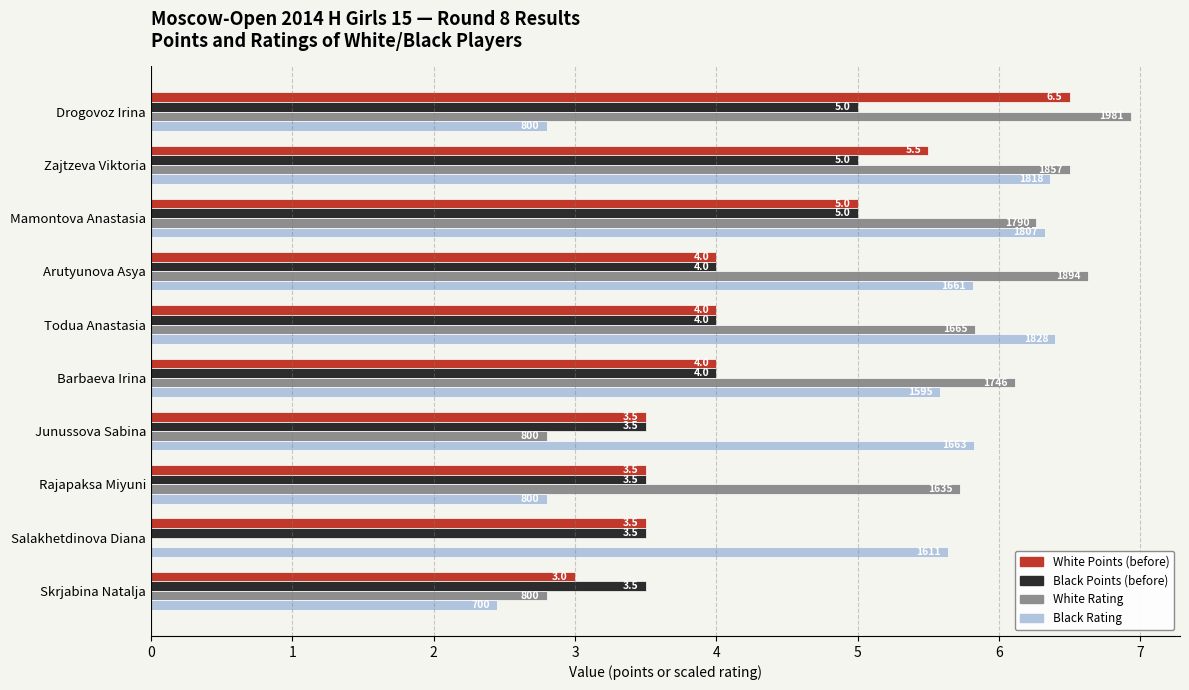

What is the sum of the White Points (before) values at Salakhetdinova Diana and Skrjabina Natalja?

6.5